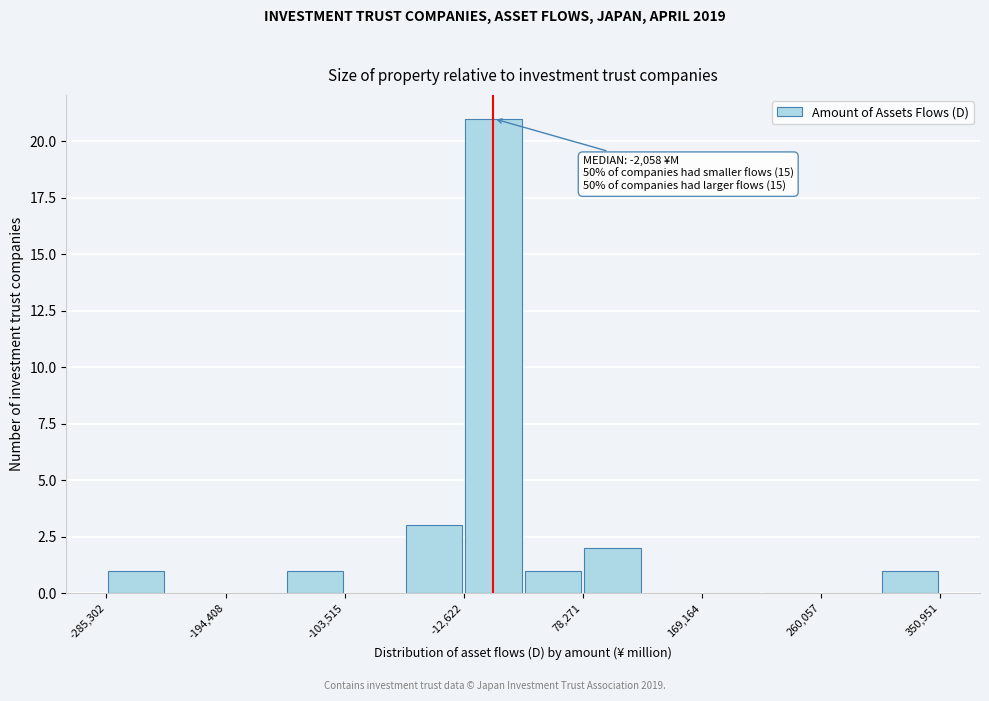

Over which range of the x-axis is the bar tallest?

-10000 to 30000